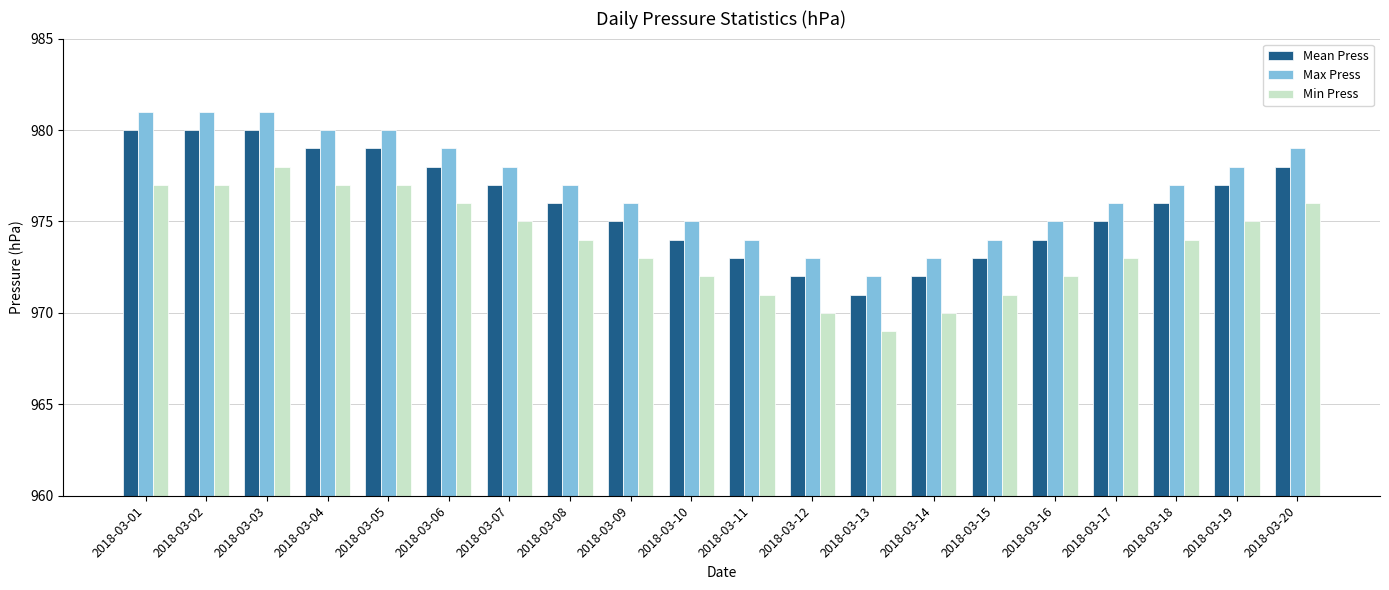

What is the spread (max minus min) of values at 2018-03-07?

3